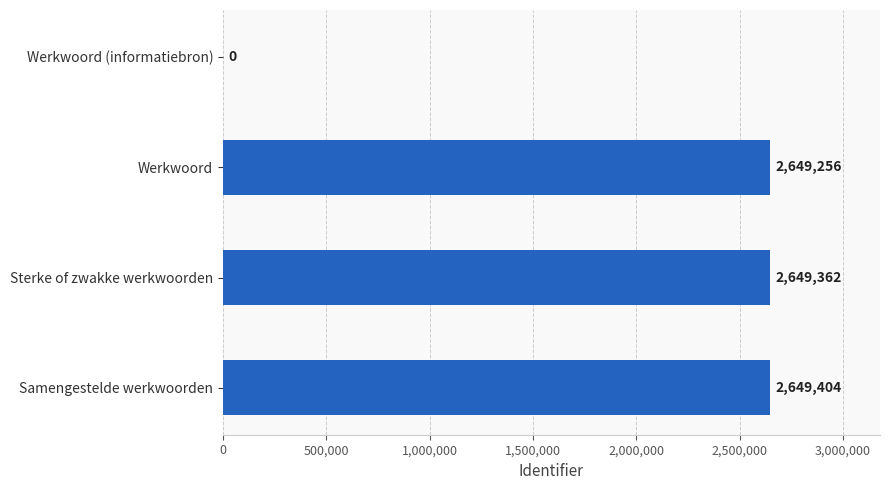

Reading top to bottom, list all the values displayed in this chart.

Werkwoord (informatiebron)=0	Werkwoord=2649256	Sterke of zwakke werkwoorden=2649362	Samengestelde werkwoorden=2649404